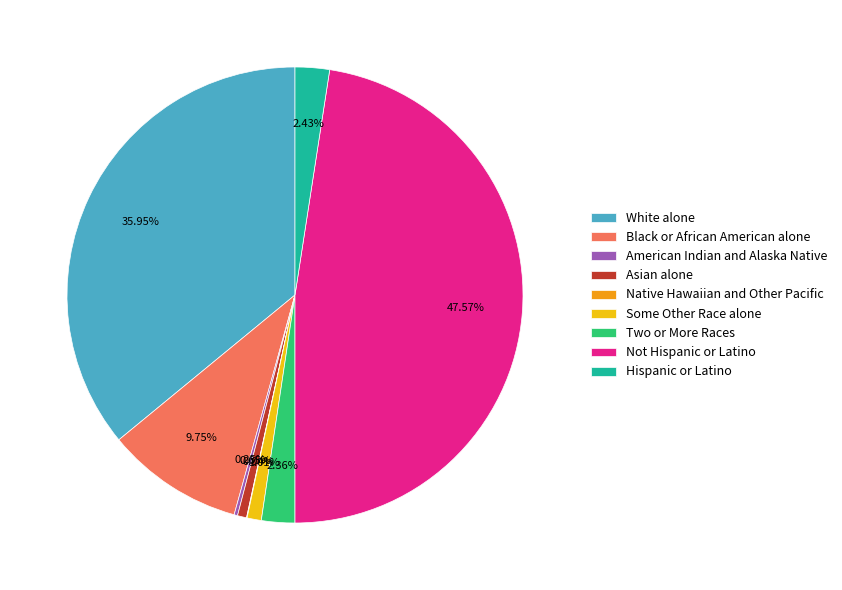

Which slice is the largest?

Not Hispanic or Latino